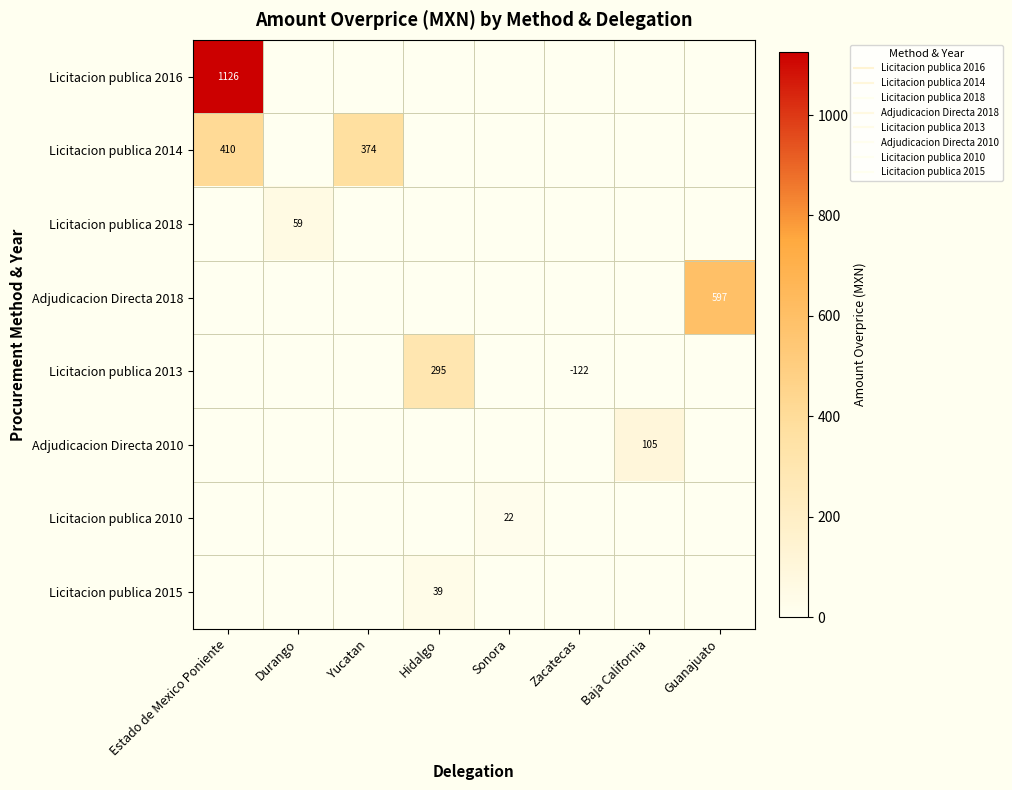

Rank the series at Zacatecas from lowest to highest value.

Licitacion publica 2016, Licitacion publica 2014, Licitacion publica 2018, Adjudicacion Directa 2018, Licitacion publica 2013, Adjudicacion Directa 2010, Licitacion publica 2010, Licitacion publica 2015